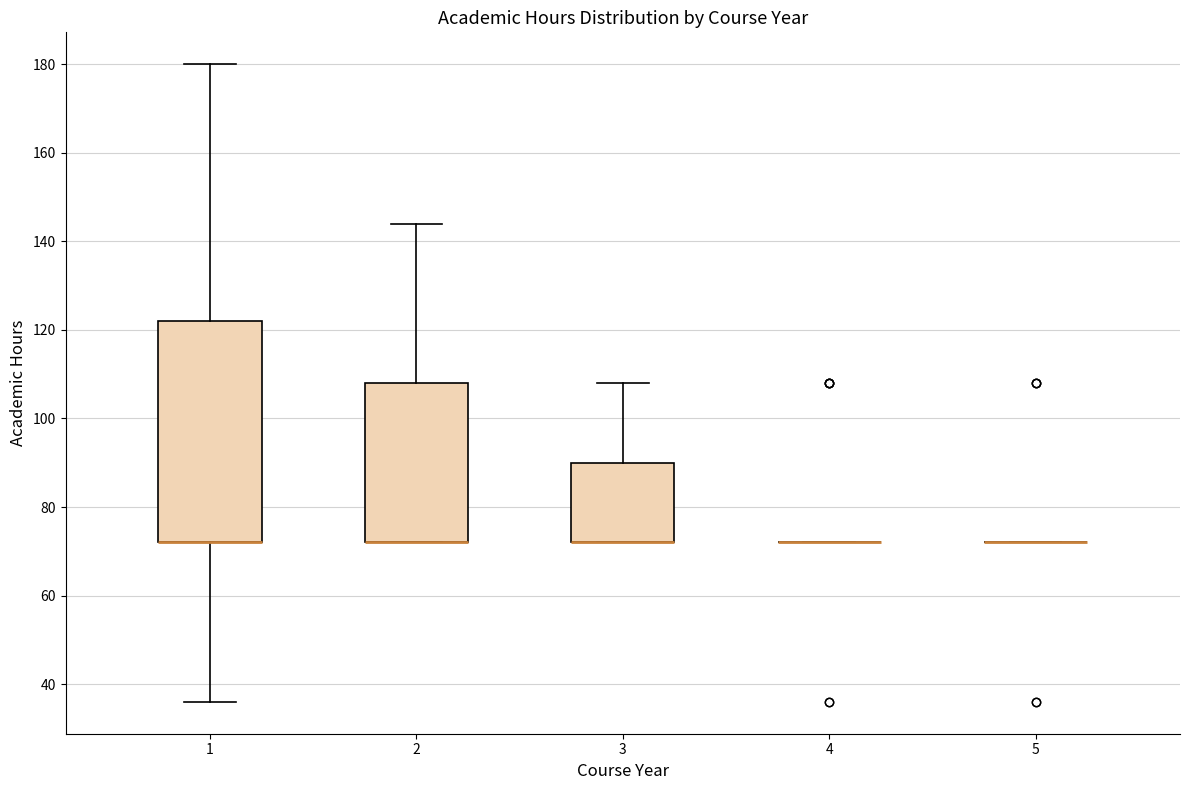

Reading left to right, read every box against the y-axis: the position of its median line, the range the box covers, and the ends of its whiskers. The values are not printed on the chart, so give them approximately, as read against the axis.

1: median 72 (drawn on the box's lower edge), box 72 to 122, whiskers 36 to 180
2: median 72 (drawn on the box's lower edge), box 72 to 108, whiskers 72 to 144
3: median 72 (drawn on the box's lower edge), box 72 to 90, whiskers 72 to 108
4: box collapsed to a line at 72, whiskers 72 to 72
5: box collapsed to a line at 72, whiskers 72 to 72